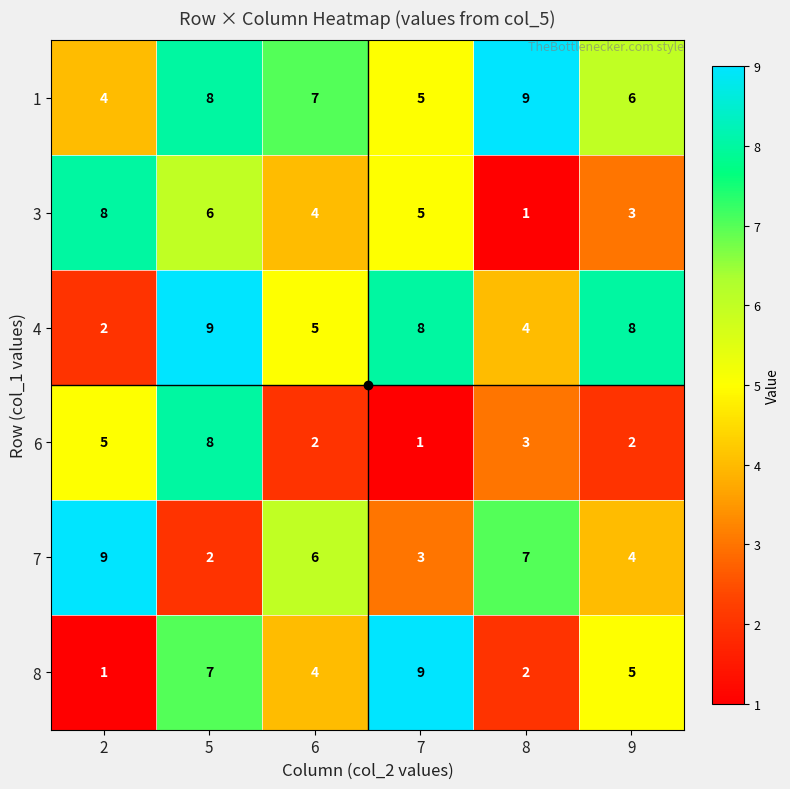

At which label does 8 reach its peak?

7